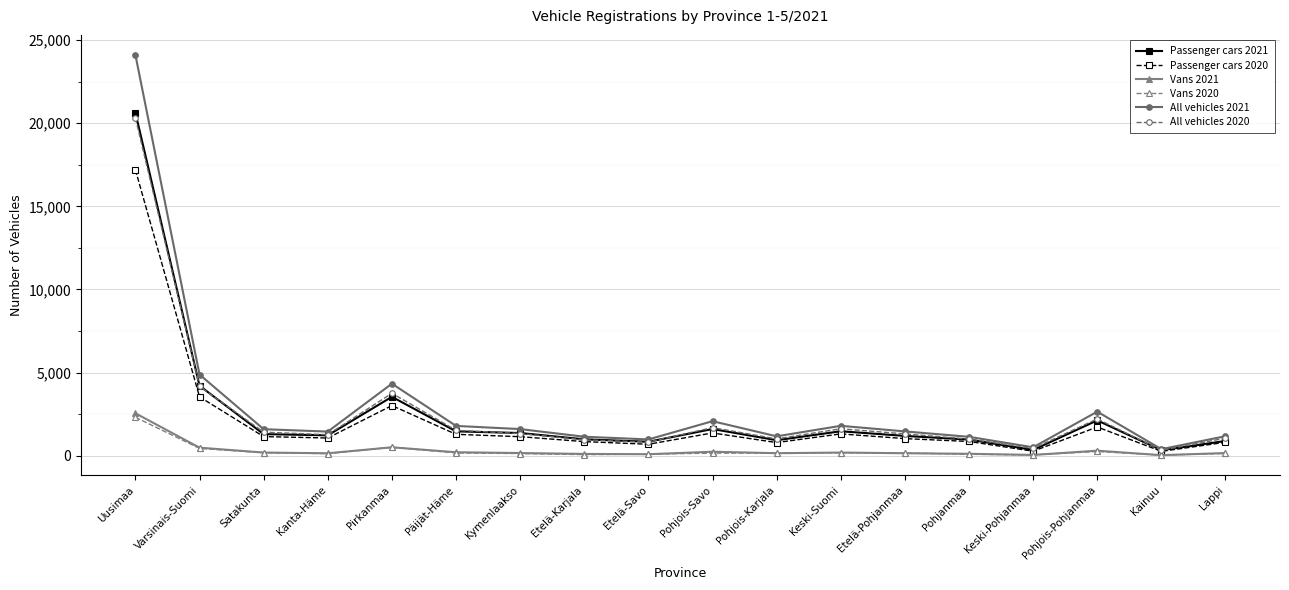

What is the sum of all All vehicles 2020 values?

46349